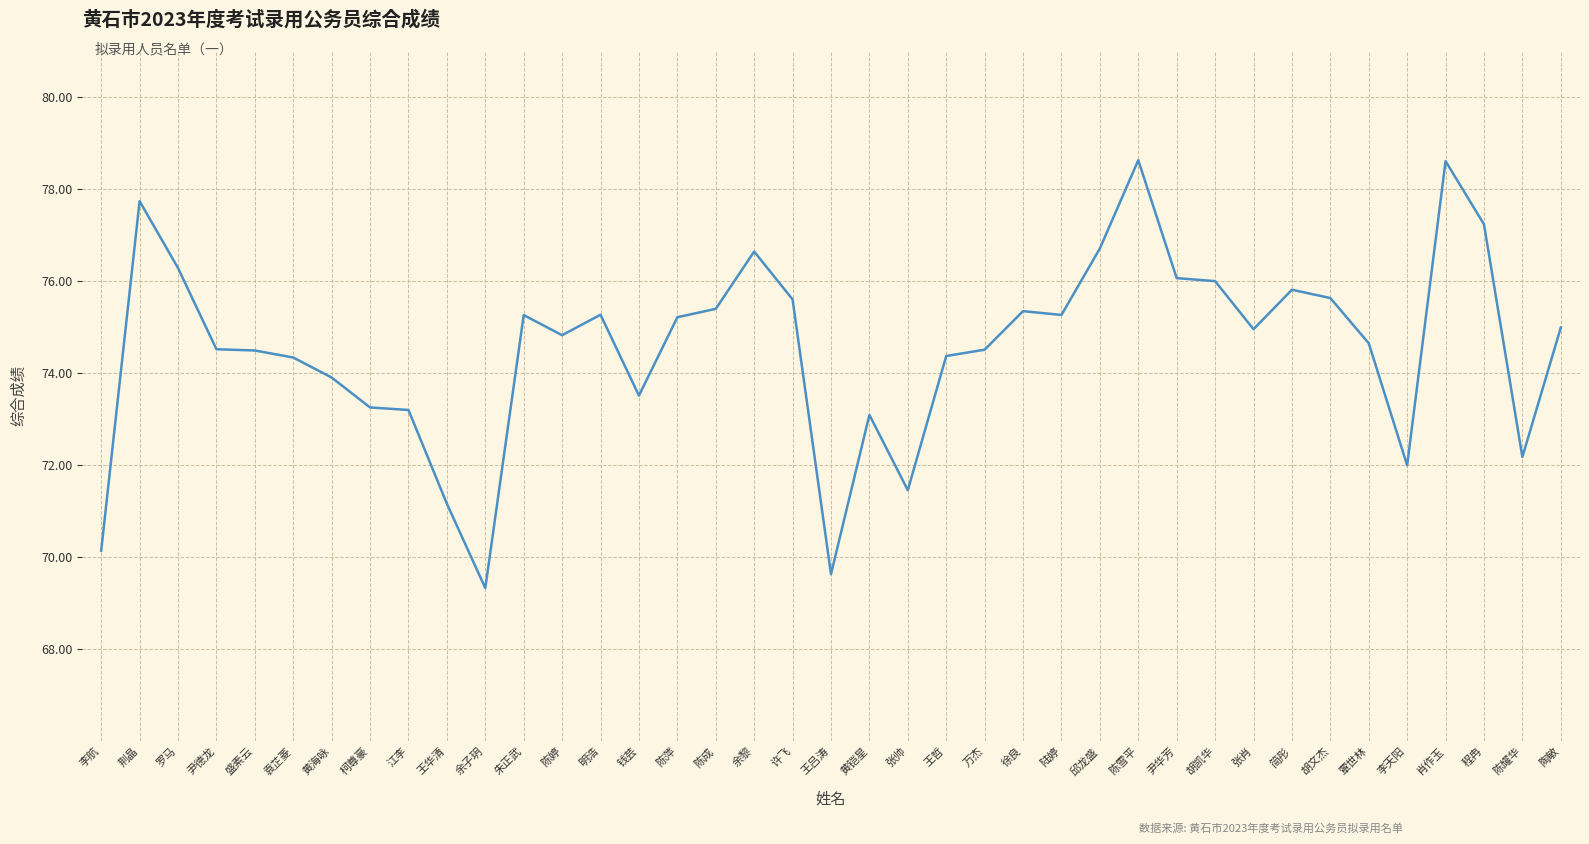

Read the value at 罗马.

76.3